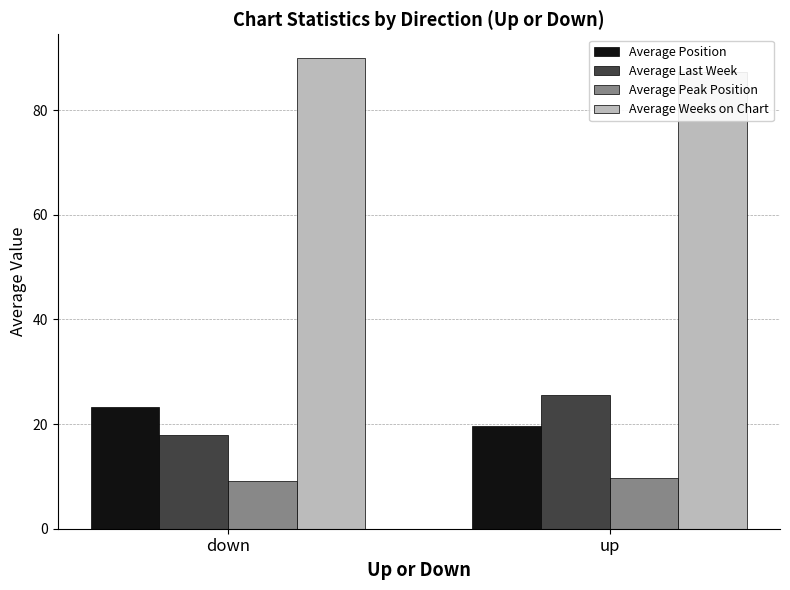

At which category is the sum across all series the highest?

up